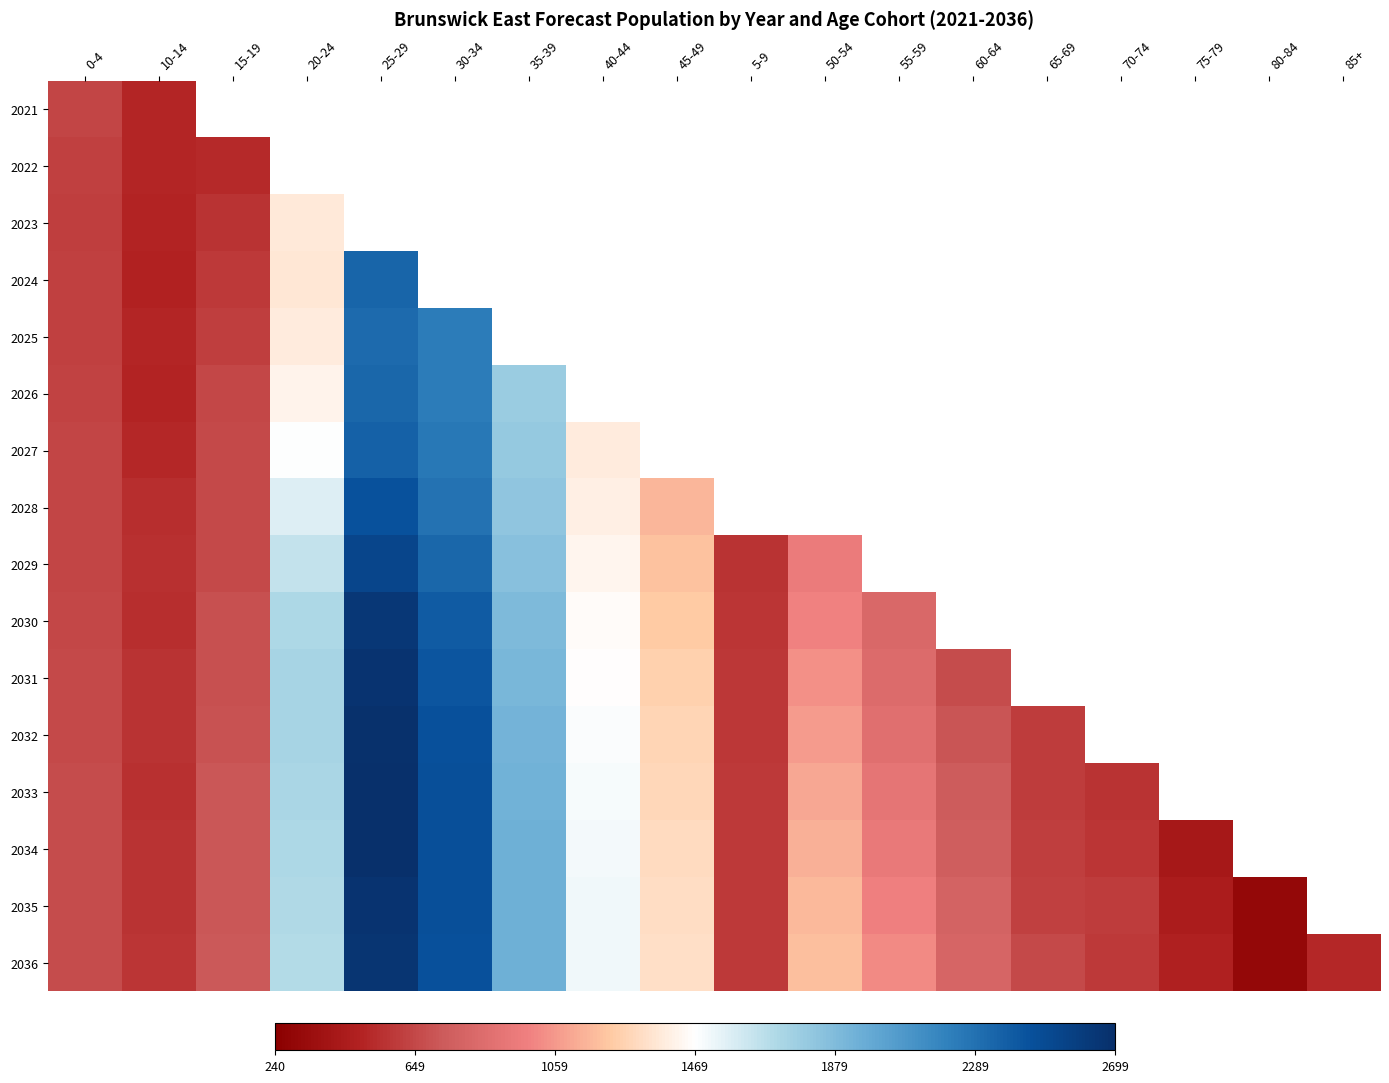

What is the spread (max minus min) of values at 15-19?

232